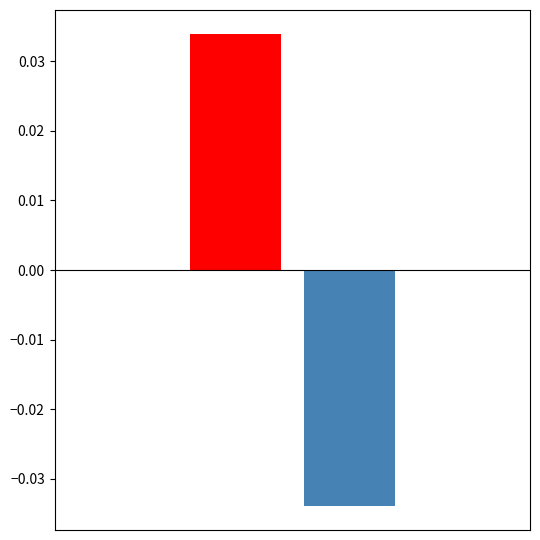

The value of negative at 0 is 0.0. True or false?

True